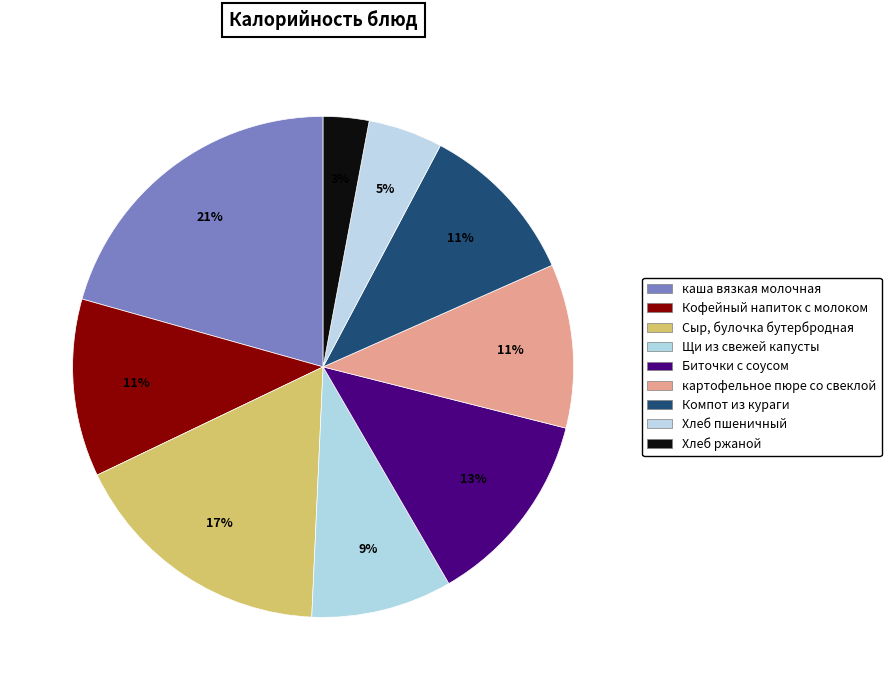

How many slices are in this pie chart?

9